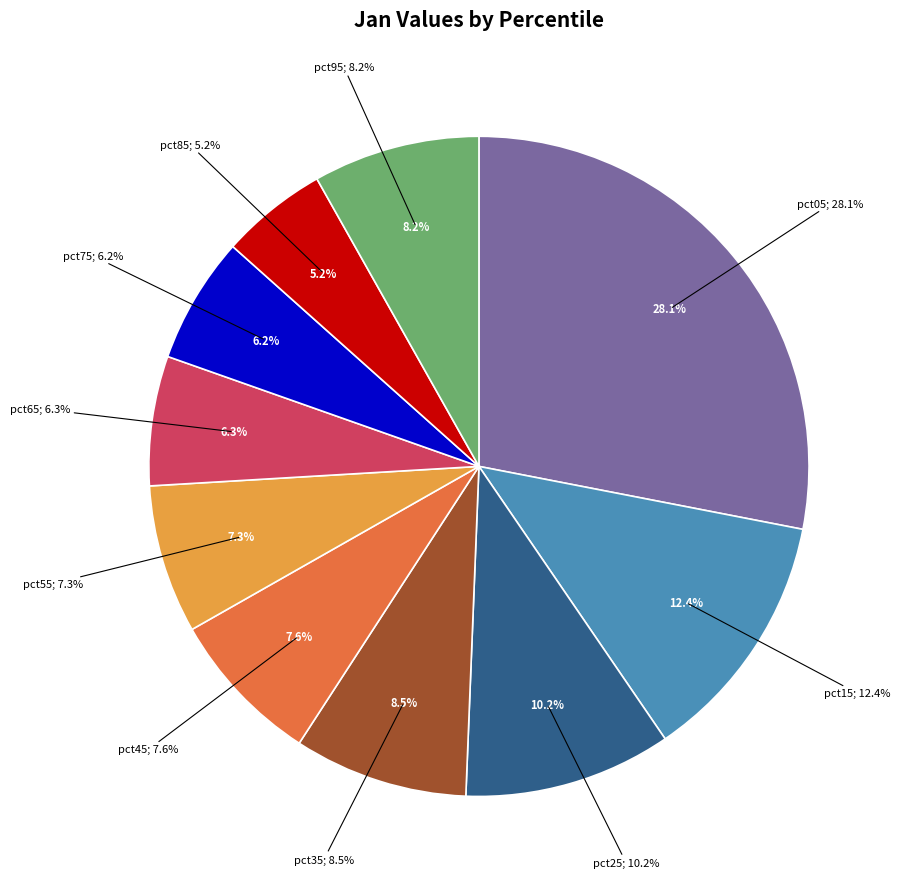

To the nearest percent, what portion does pct35 represent?

9%